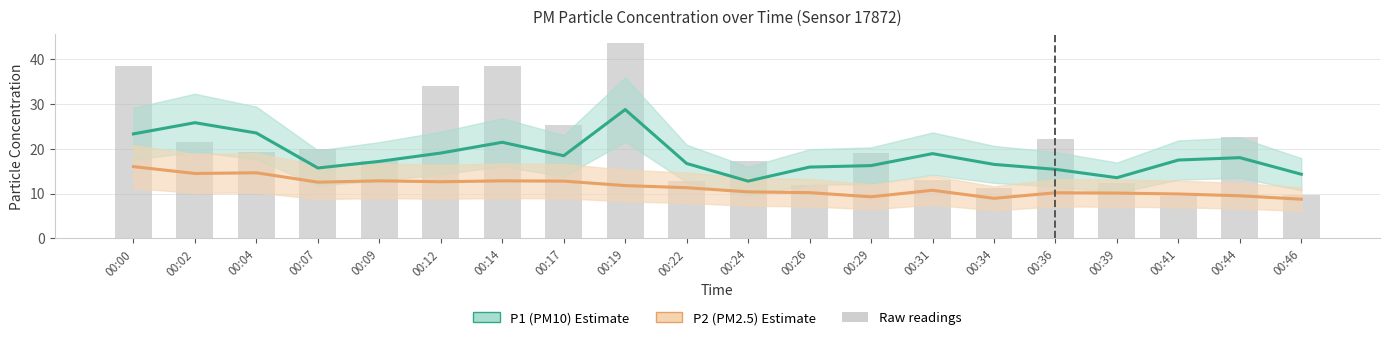

List the labels in order of P2 (PM2.5) value, largest first.

00:00, 00:04, 00:02, 00:09, 00:14, 00:17, 00:12, 00:07, 00:19, 00:22, 00:31, 00:24, 00:26, 00:36, 00:39, 00:41, 00:44, 00:29, 00:34, 00:46